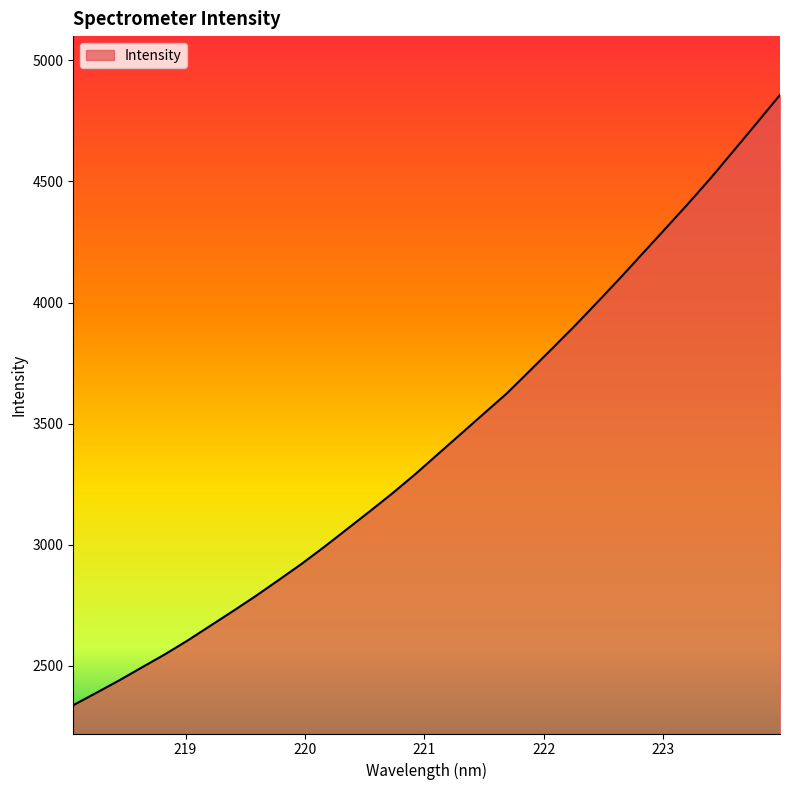

What is the difference between the maximum and minimum values?

2520.8